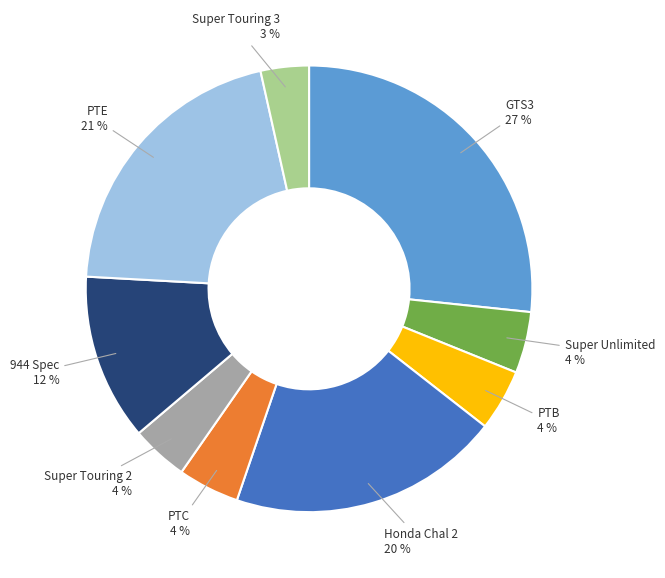

To the nearest percent, what is the average slice percentage?

11%